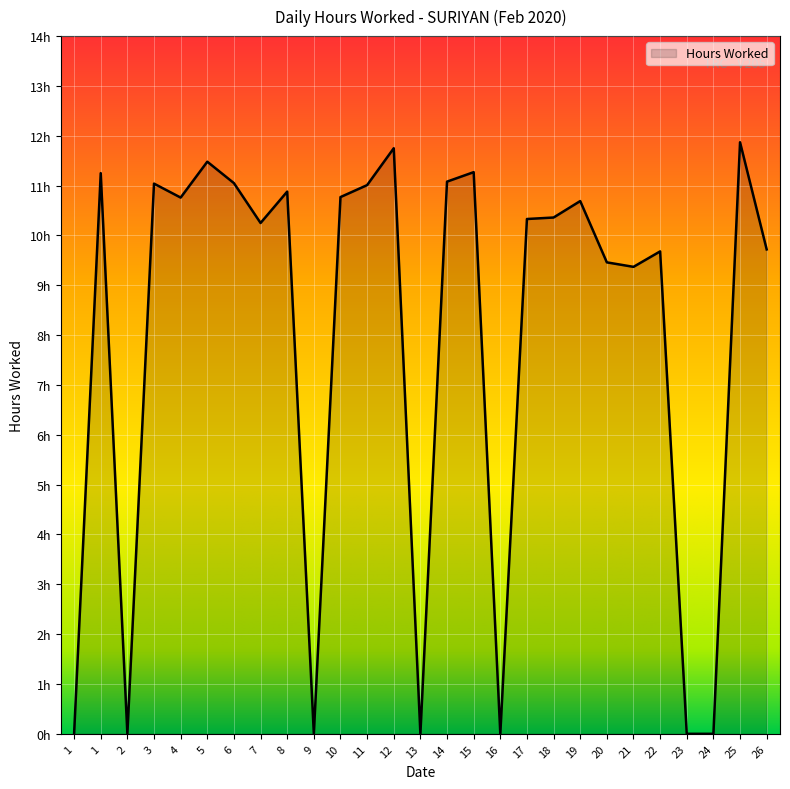

At which category does the data reach its first local valley?

2